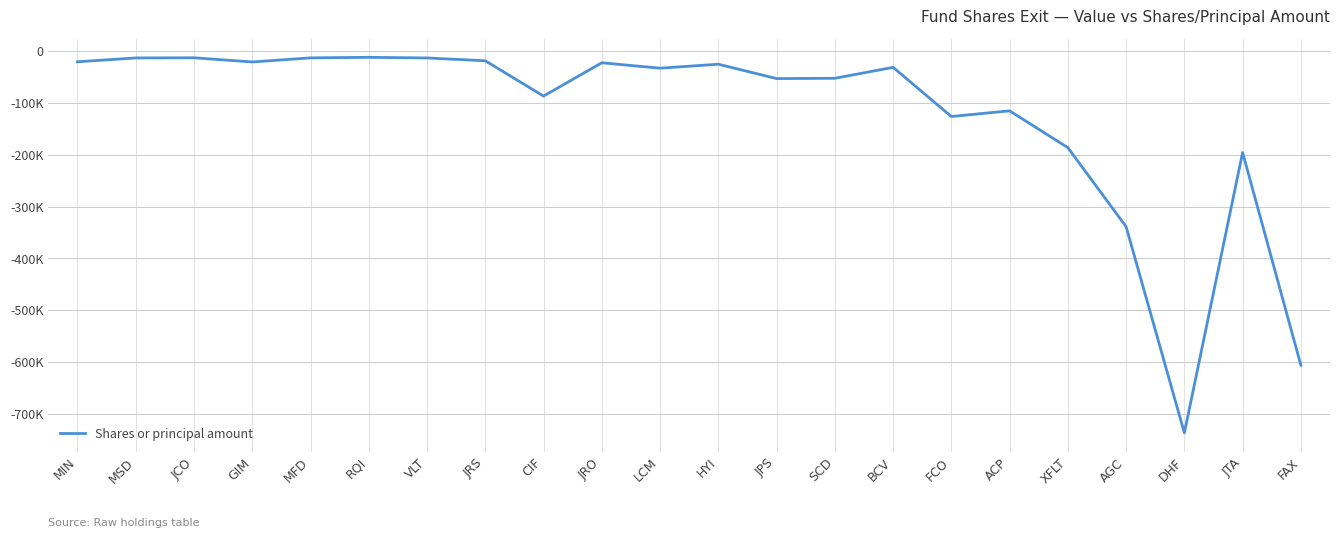

What is the value of the 16th point from the left?

-126163